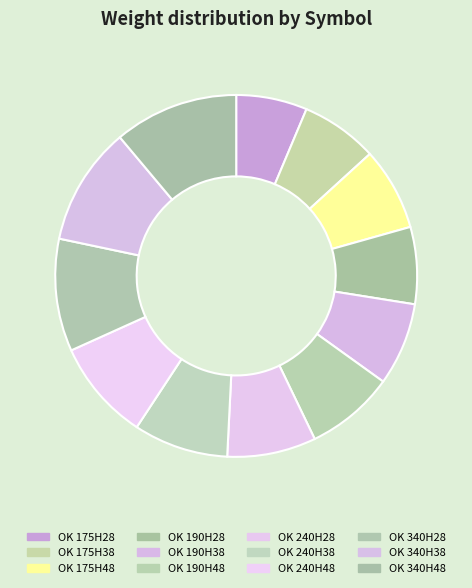

What is the largest slice in the pie chart?

OK 340H48